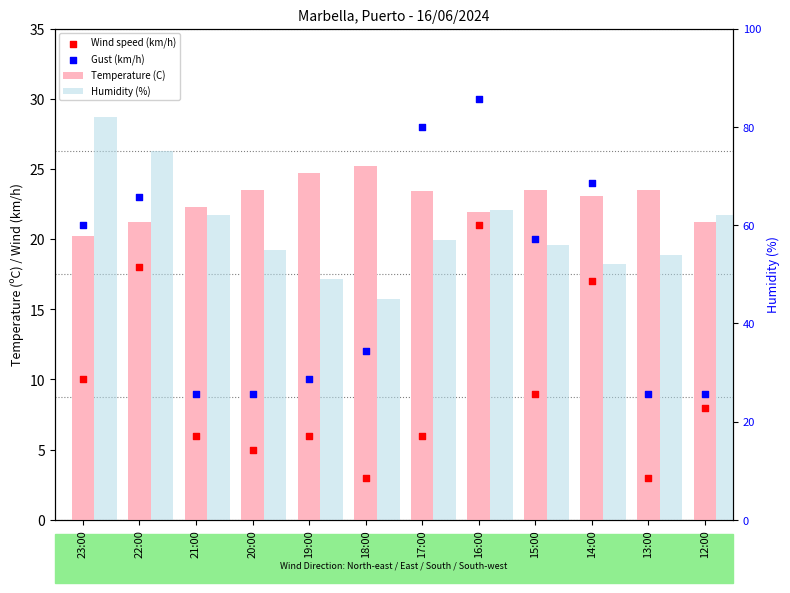

Which series contains the lowest Y value?

Wind speed (km/h)